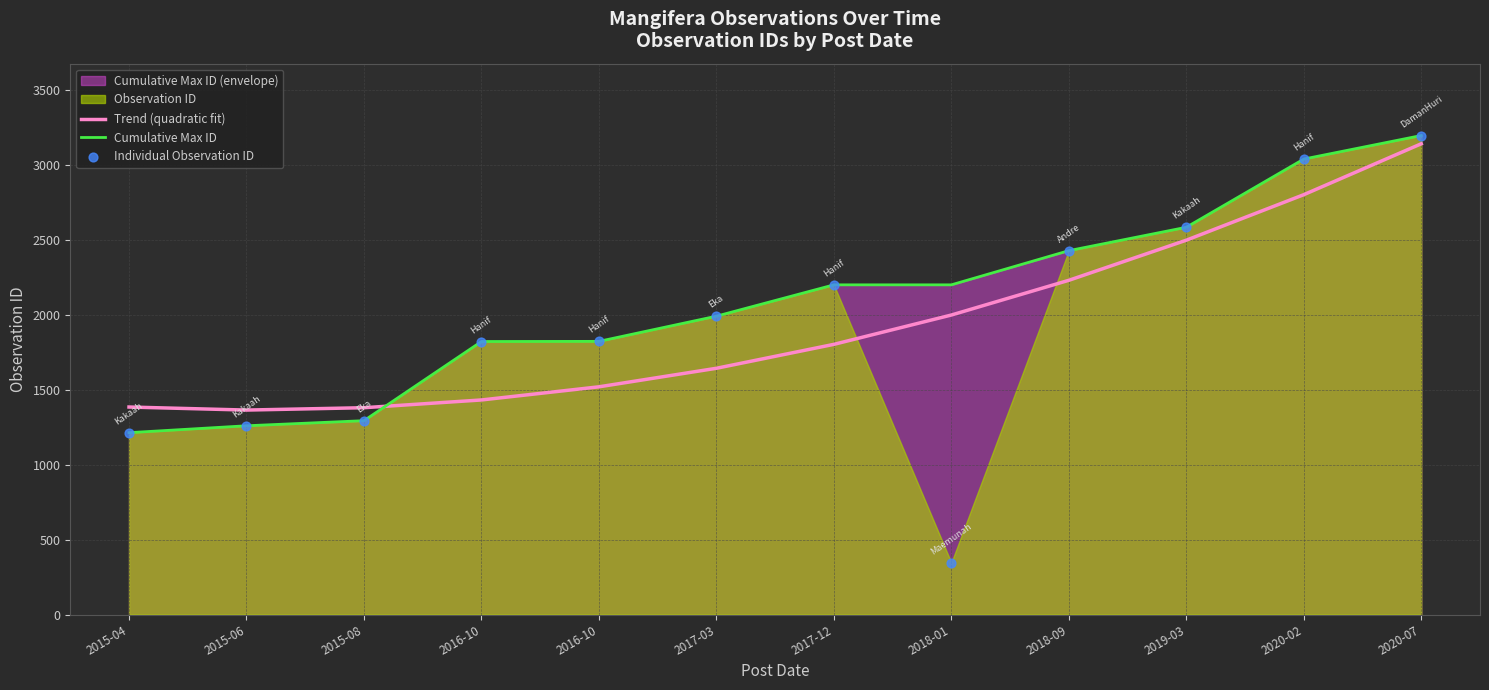

Which series contains the highest Y value?

Cumulative Max ID